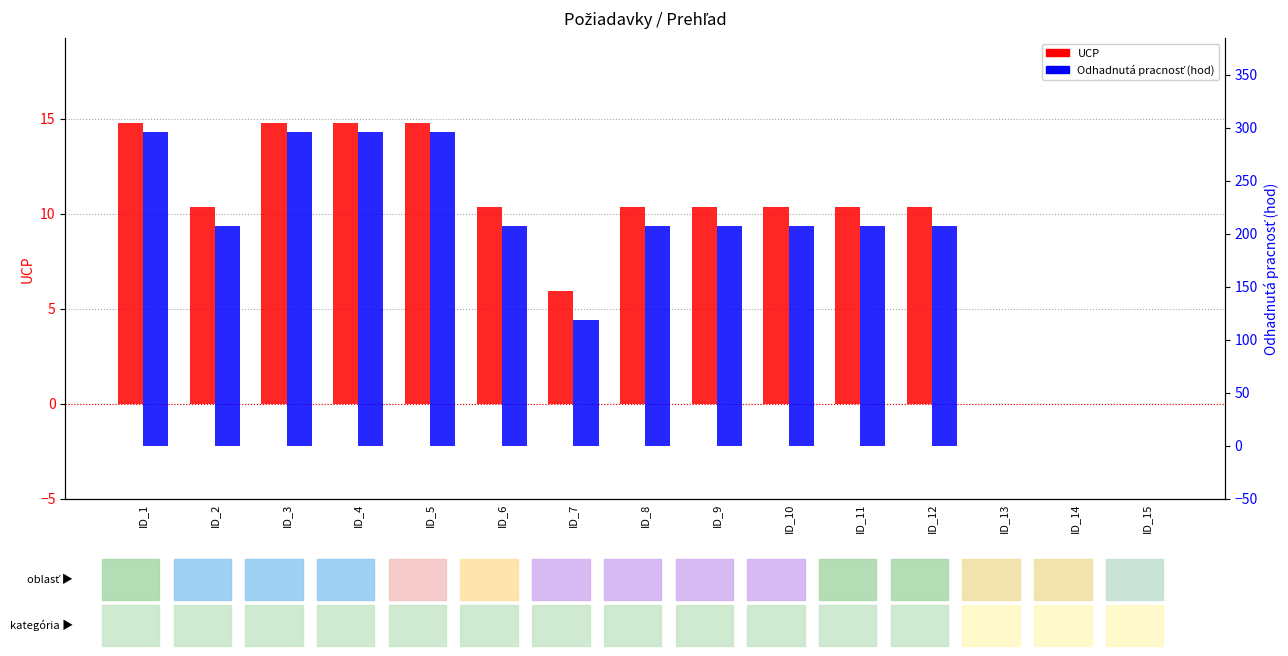

Where is UCP nearest to the value 7?

ID_7